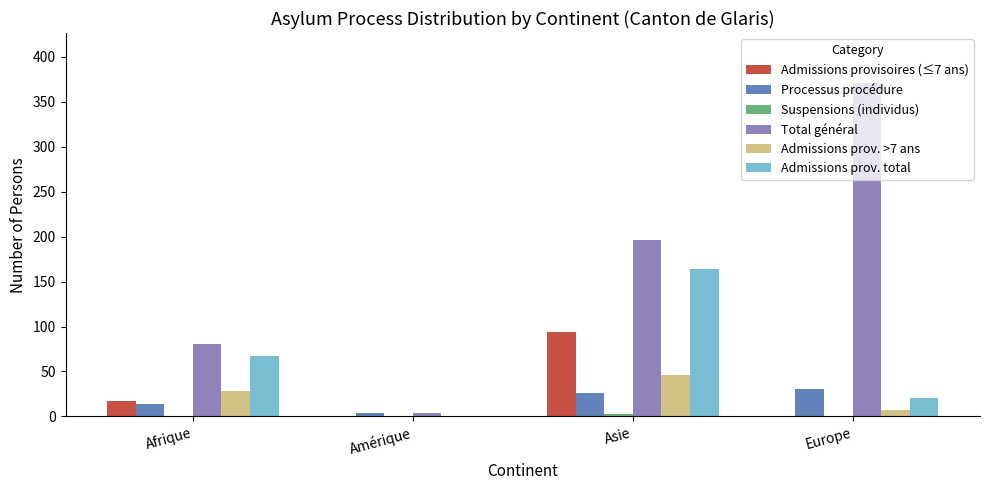

How many Processus procédure values are between 14 and 30?

3